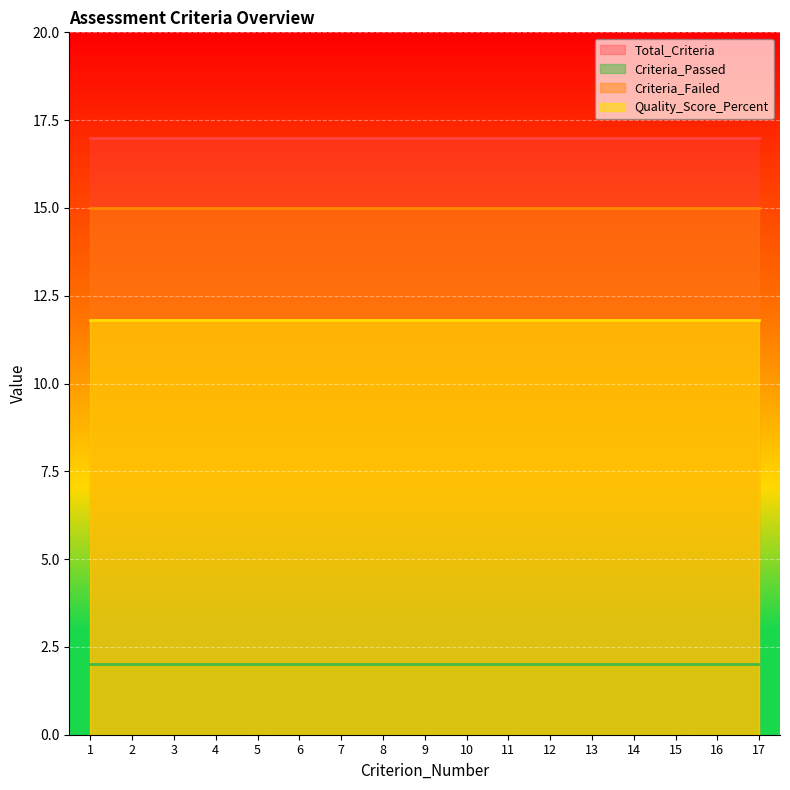

True or false: Criteria_Passed and Criteria_Failed cross at least once.

False